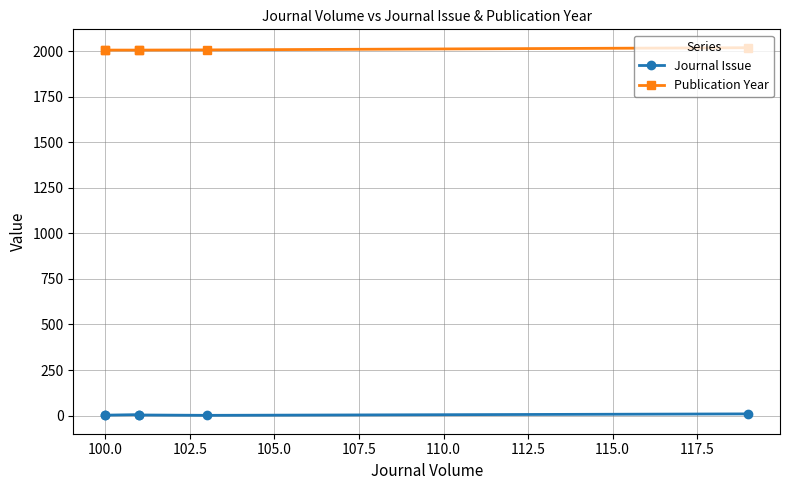

What is the difference between the highest and lowest values at 110.0?

2011